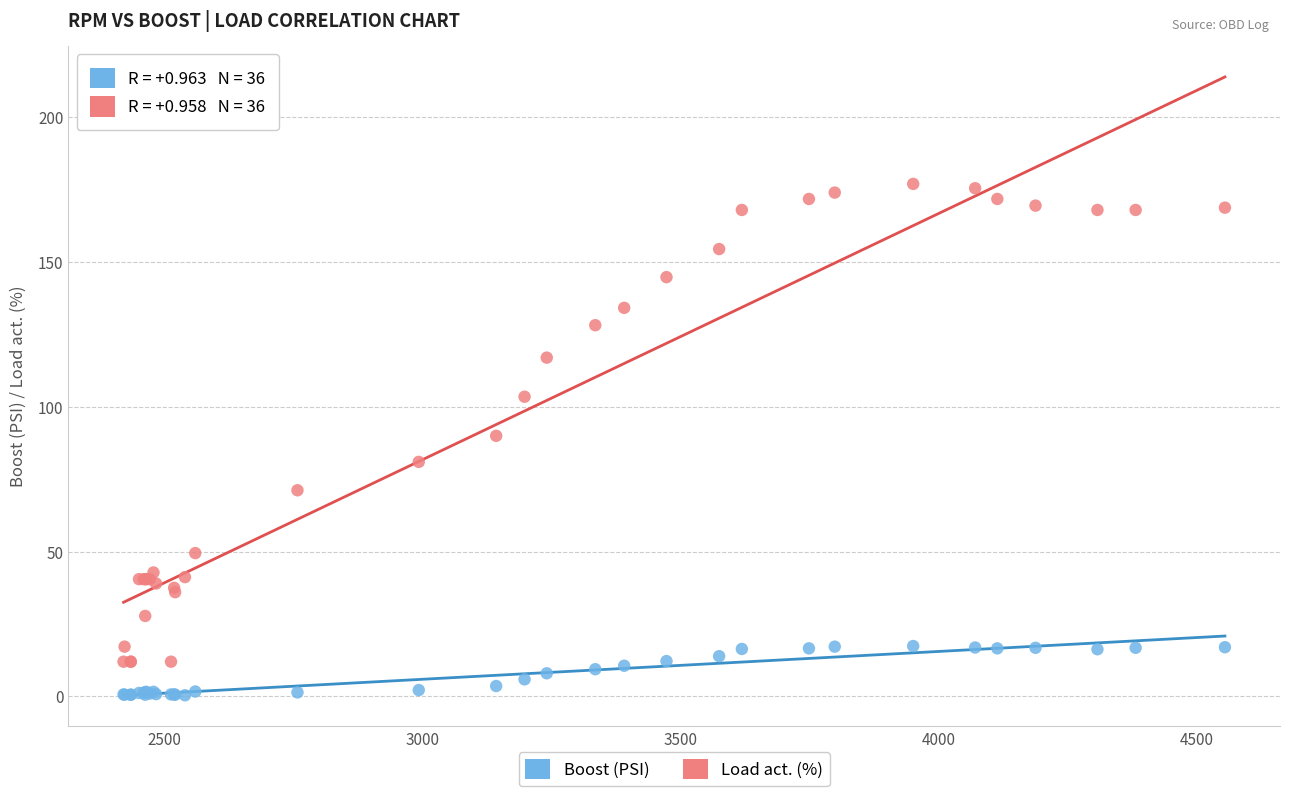

In the Load act. (%) series, what Y value is closest to 94?

90.0